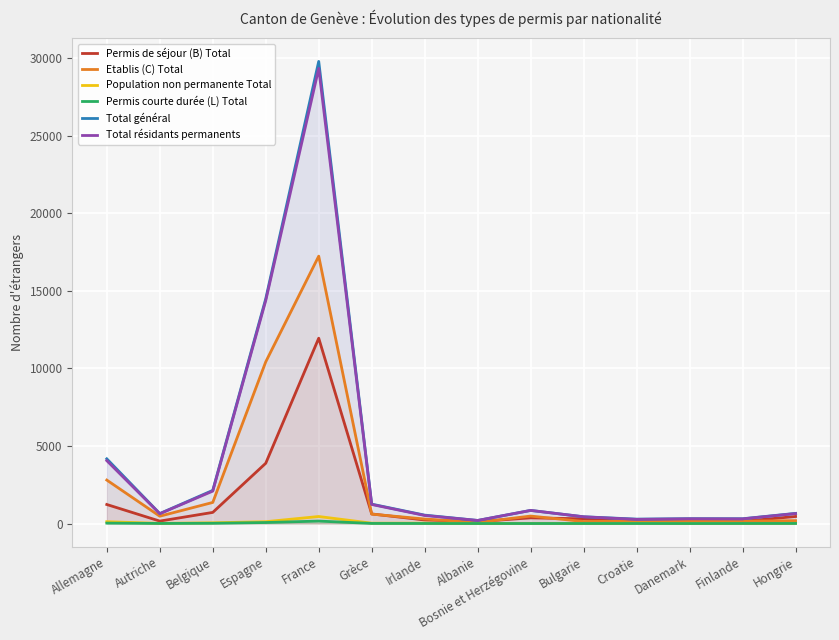

What is the difference between the second highest and second lowest values in the Total général series?

14210